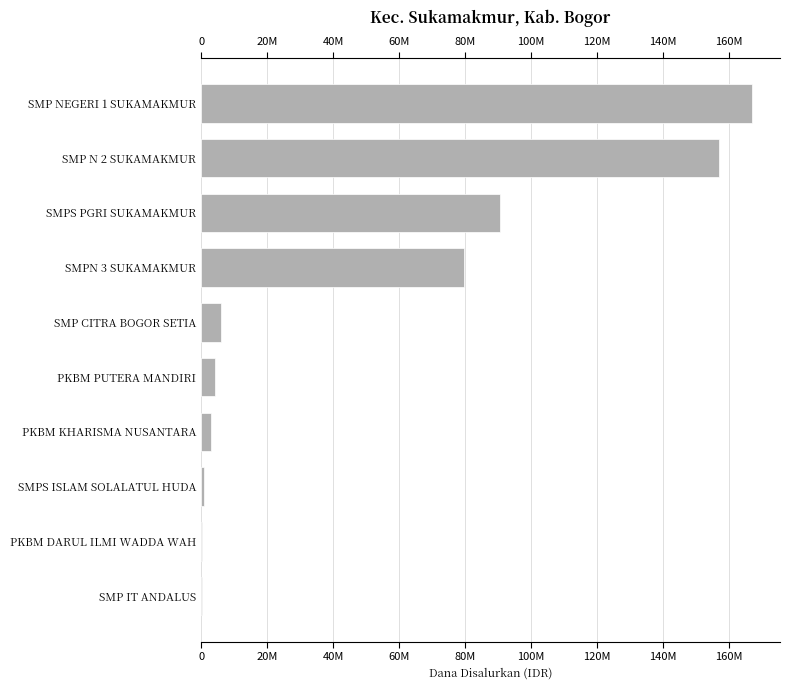

Reading left to right, transcribe all the data shown in this chart.

167250000	157125000	90750000	79875000	6000000	4125000	3000000	750000	375000	375000